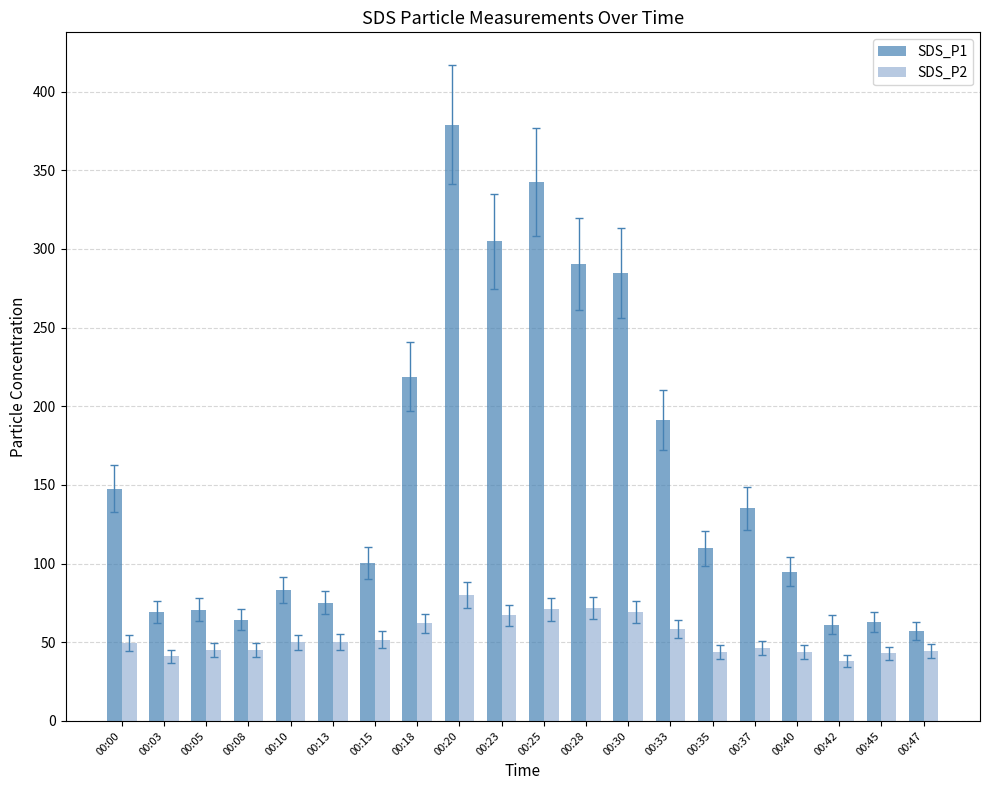

Are the bars horizontal?

No